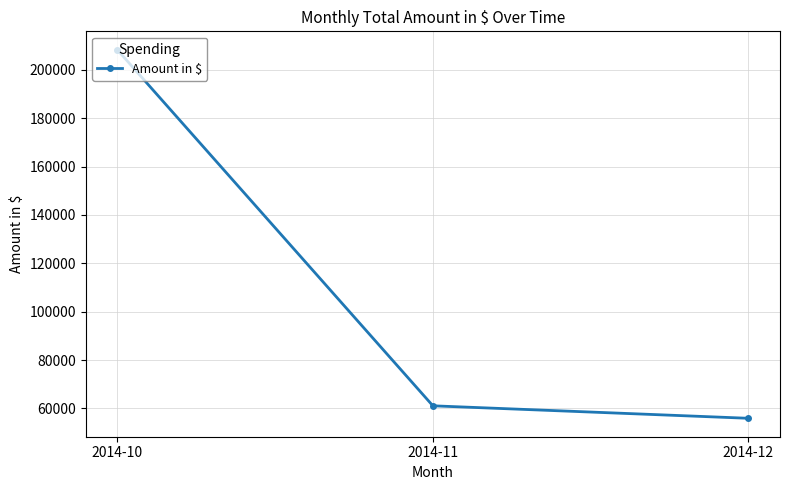

What is the sum of the values at 2014-11 and 2014-12?

116997.2